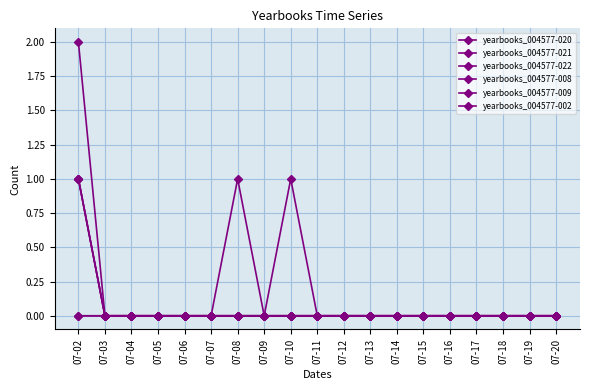

Does the chart have visible grid lines?

Yes